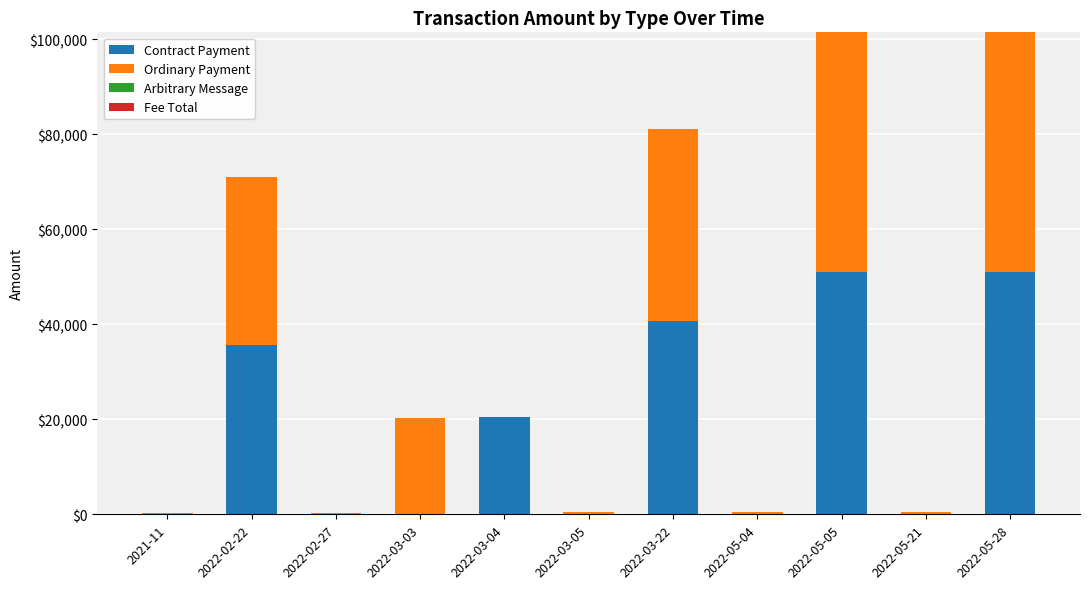

Are the bars horizontal?

No